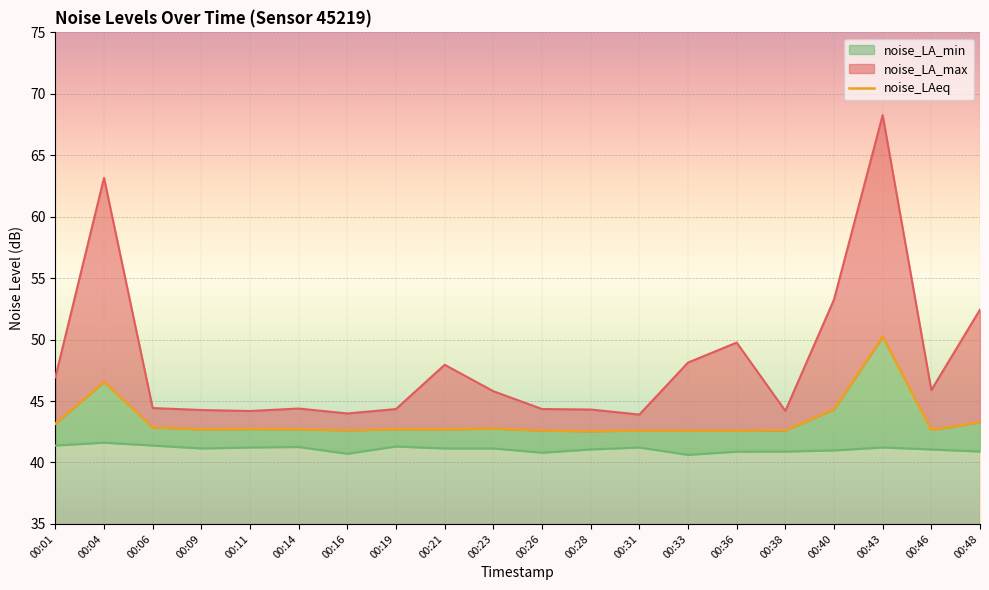

What is the difference between the maximum and minimum values?

7.7